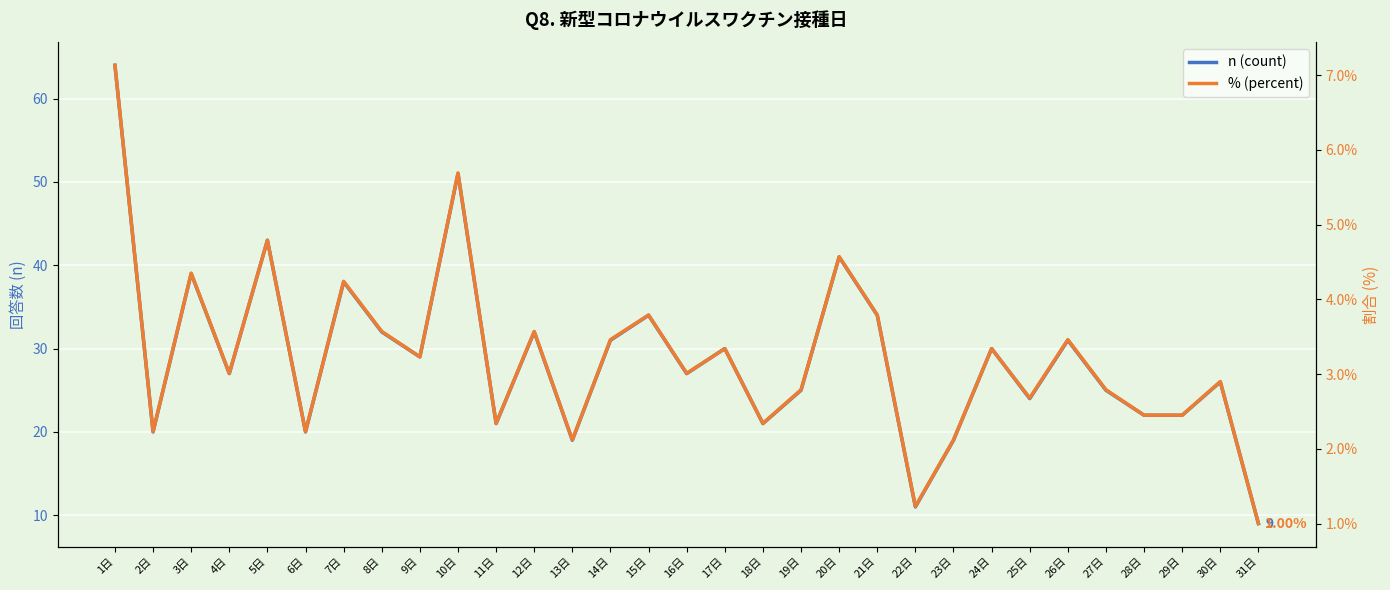

What position from the left is 30日?

30